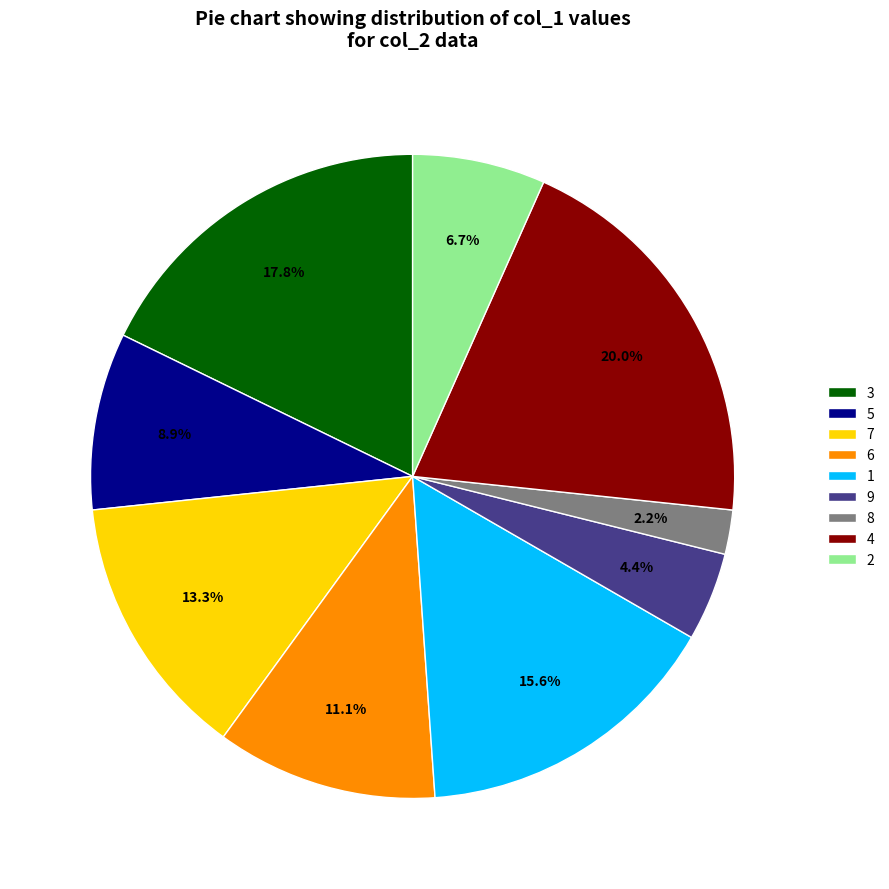

What is the ratio of the value at 1 to the value at 7?

1.2